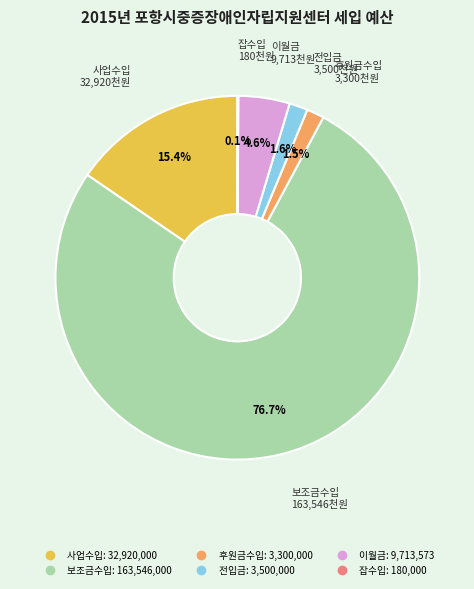

Which slice is the largest?

보조금수입